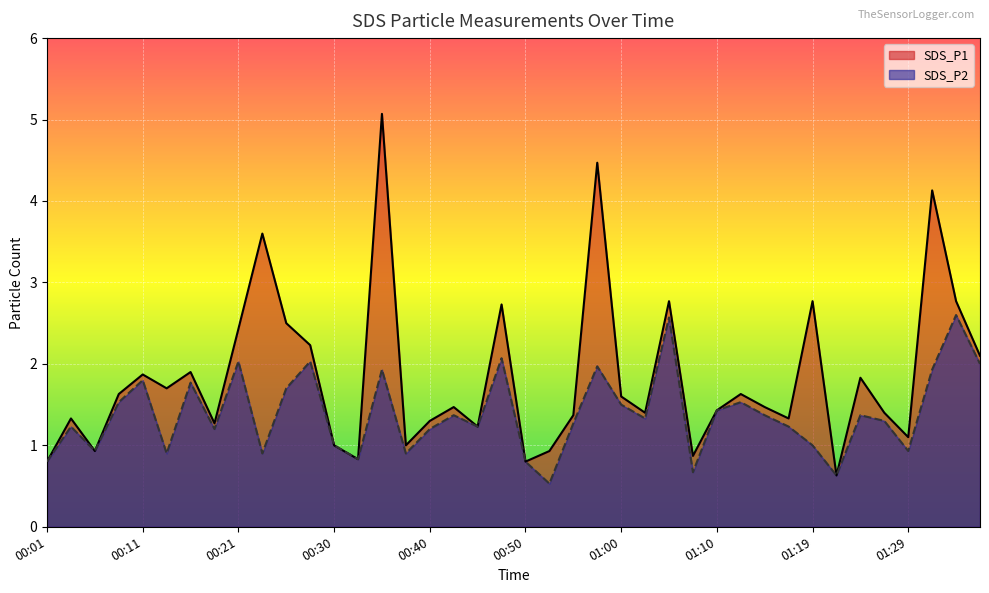

At which label does SDS_P1 first exceed 1?

00:03